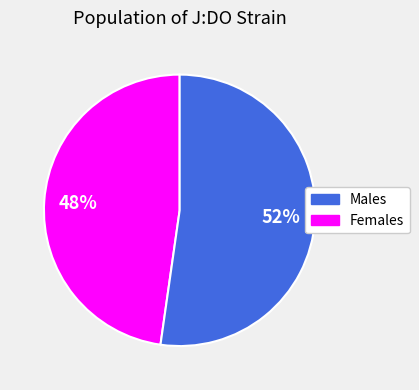

Is there a majority slice in this chart?

Yes